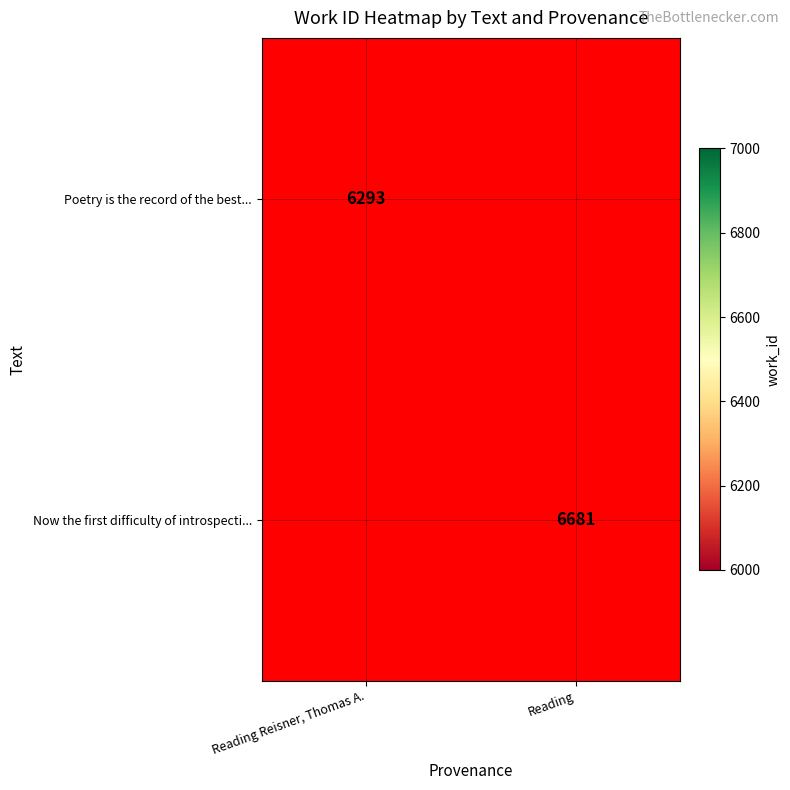

How many series are shown in this chart?

2